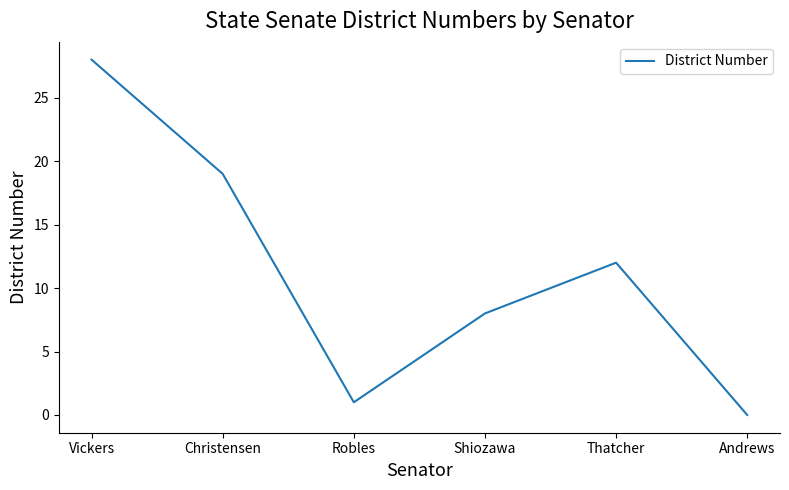

Reading left to right, what are all the values shown in this chart?

28	19	1	8	12	0